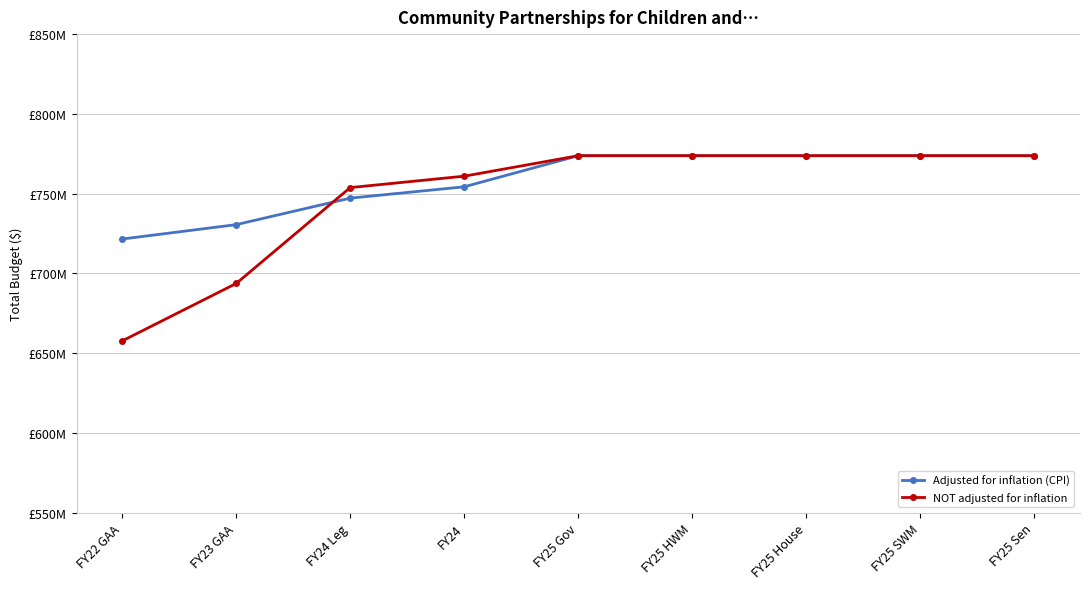

True or false: Adjusted for inflation (CPI) and NOT adjusted for inflation cross at least once.

True